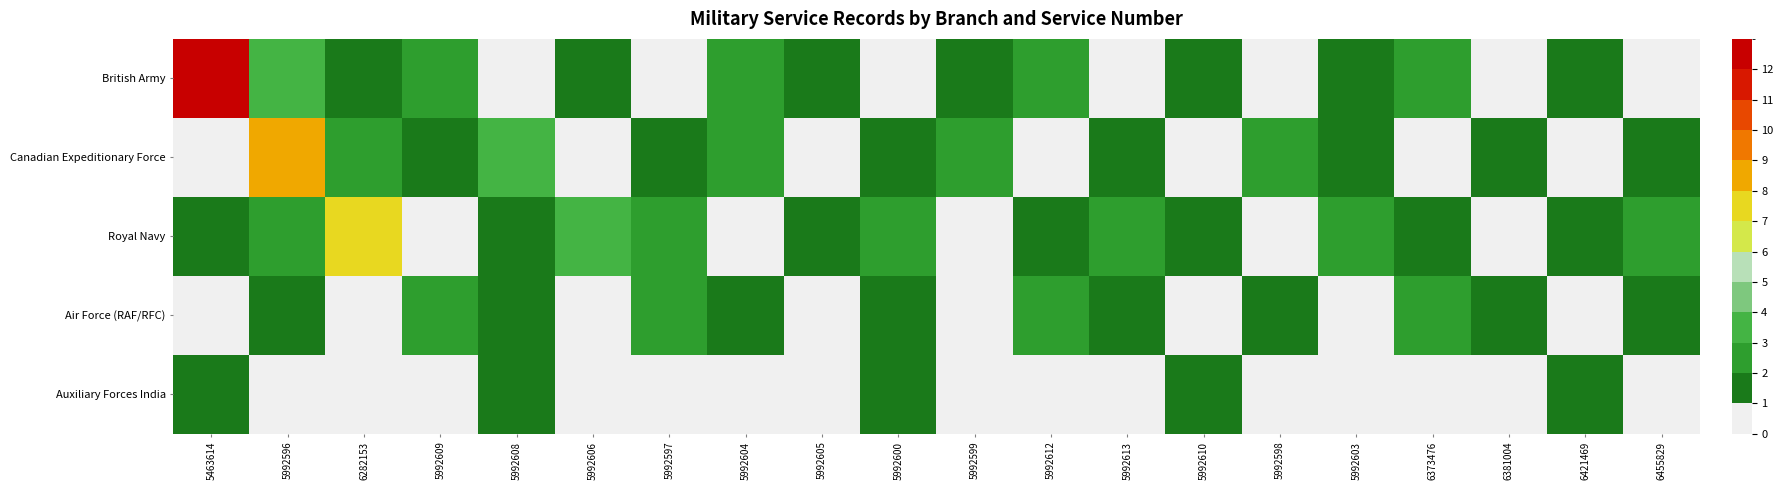

Rank the series by their maximum value, from highest to lowest.

British Army, Canadian Expeditionary Force, Royal Navy, Air Force (RAF/RFC), Auxiliary Forces India